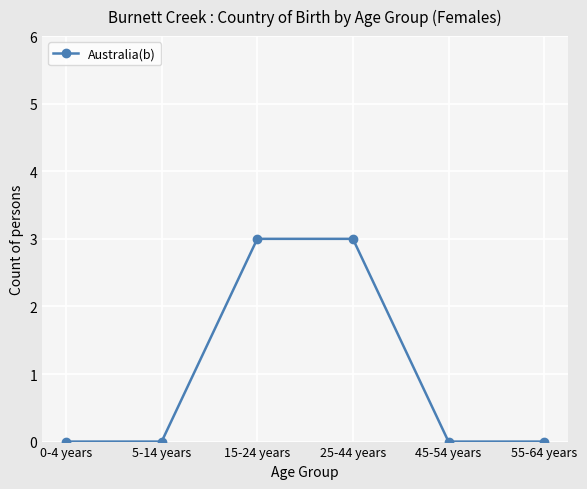

What is the difference between the values at 55-64 years and 25-44 years?

3